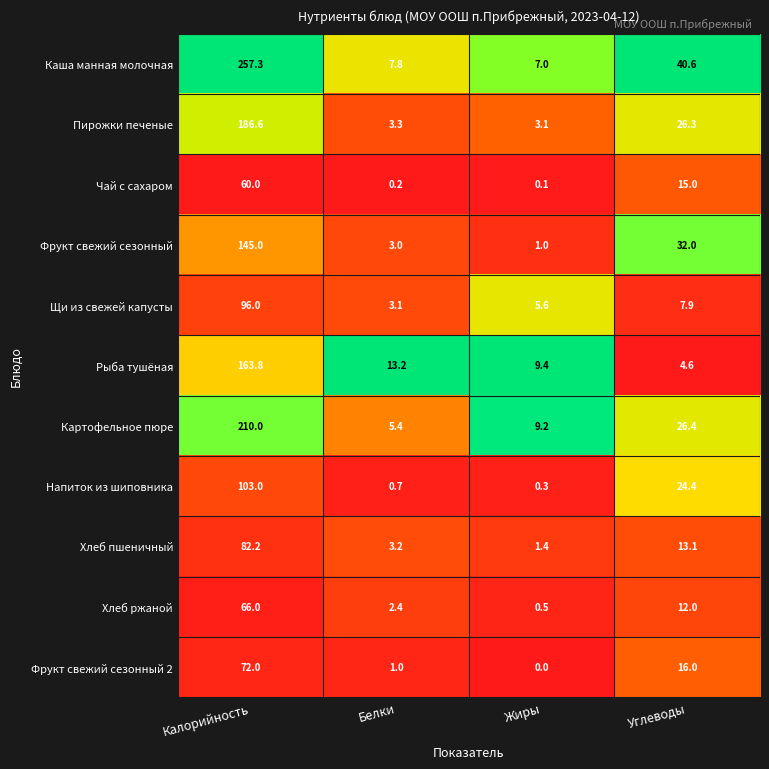

Rank the series at Углеводы from lowest to highest value.

Рыба тушёная, Щи из свежей капусты, Хлеб ржаной, Хлеб пшеничный, Чай с сахаром, Фрукт свежий сезонный 2, Напиток из шиповника, Пирожки печеные, Картофельное пюре, Фрукт свежий сезонный, Каша манная молочная